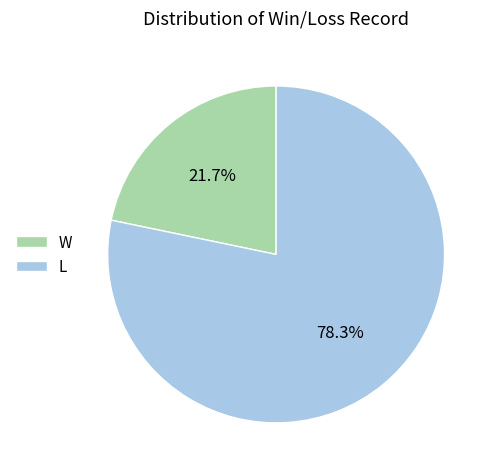

Is there a majority slice in this chart?

Yes